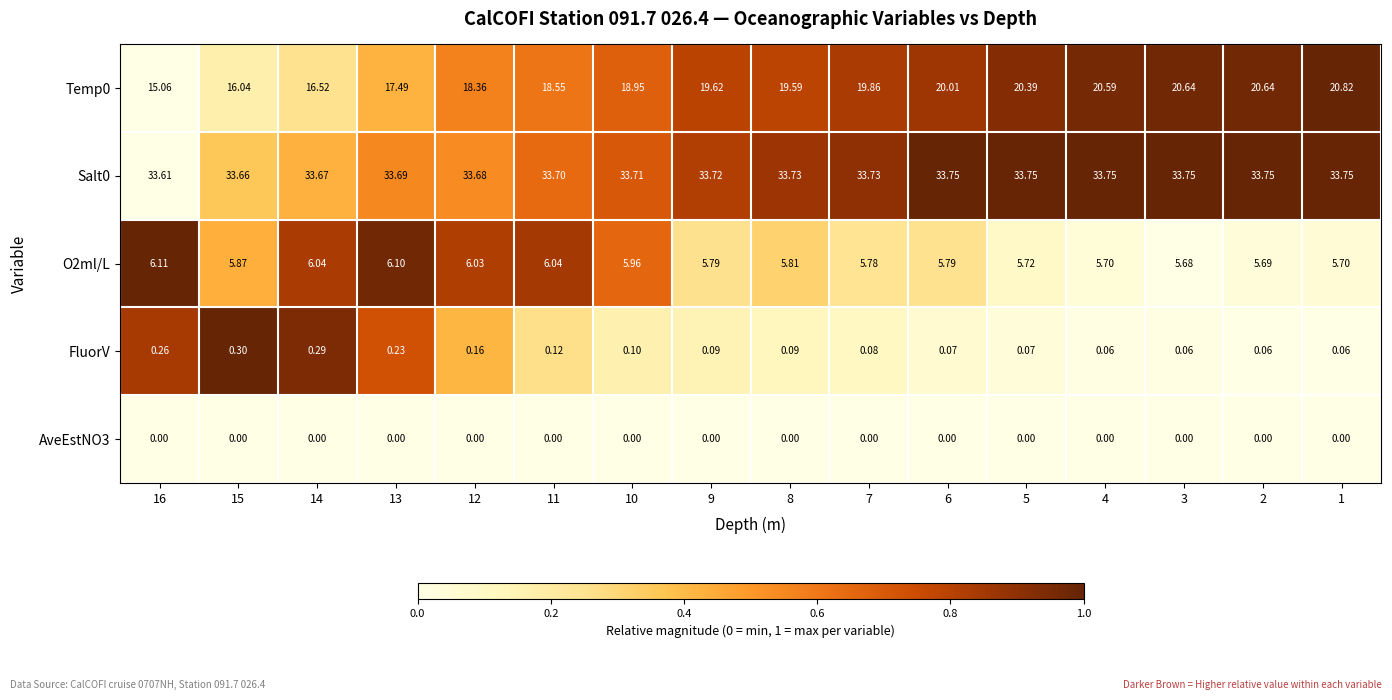

Is the value of Salt0 at 15 greater than the value of AveEstNO3 at 8?

Yes